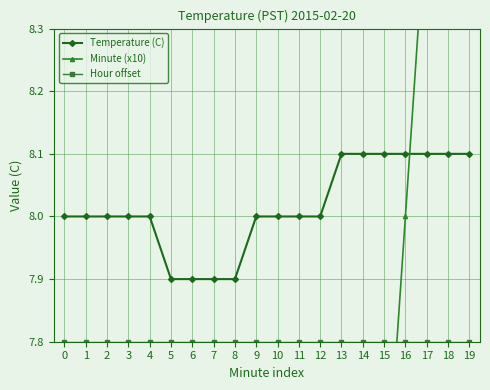

Which series has the largest range (max minus min)?

Minute (x10)